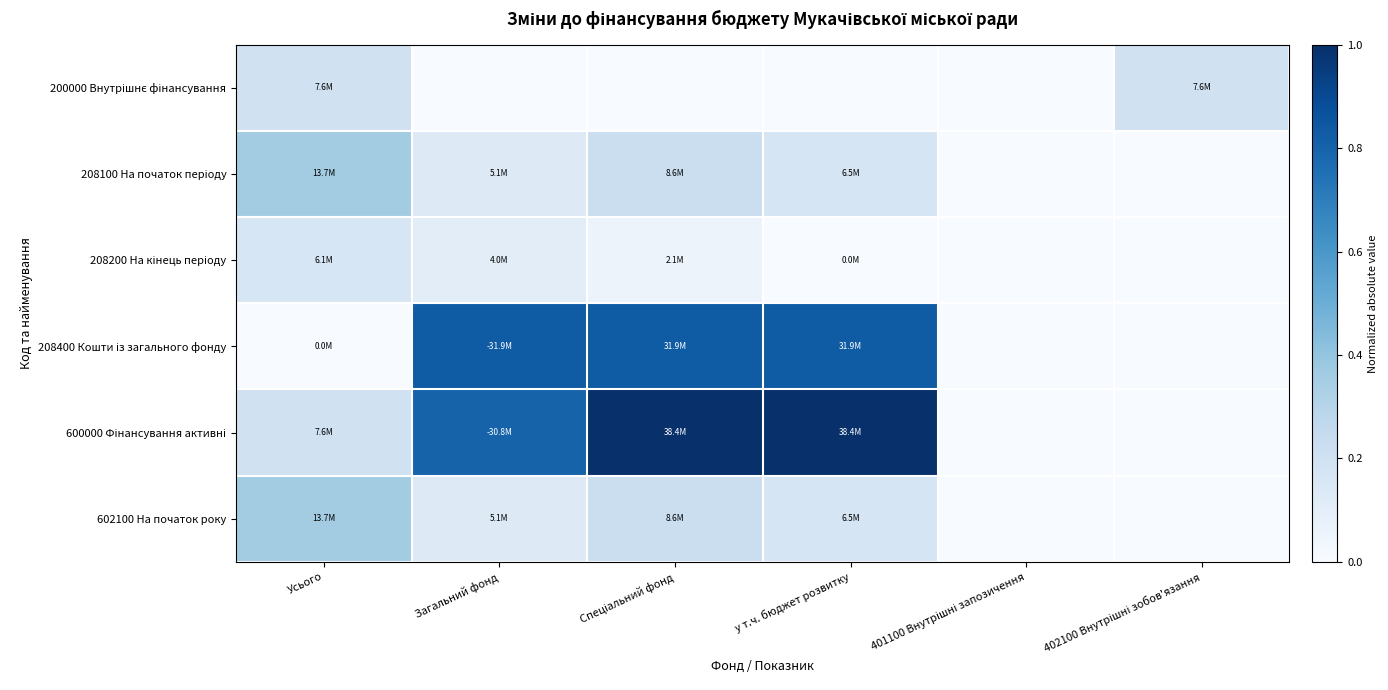

What is the spread (max minus min) of values at 402100 Внутрішні зобов'язання?

0.2